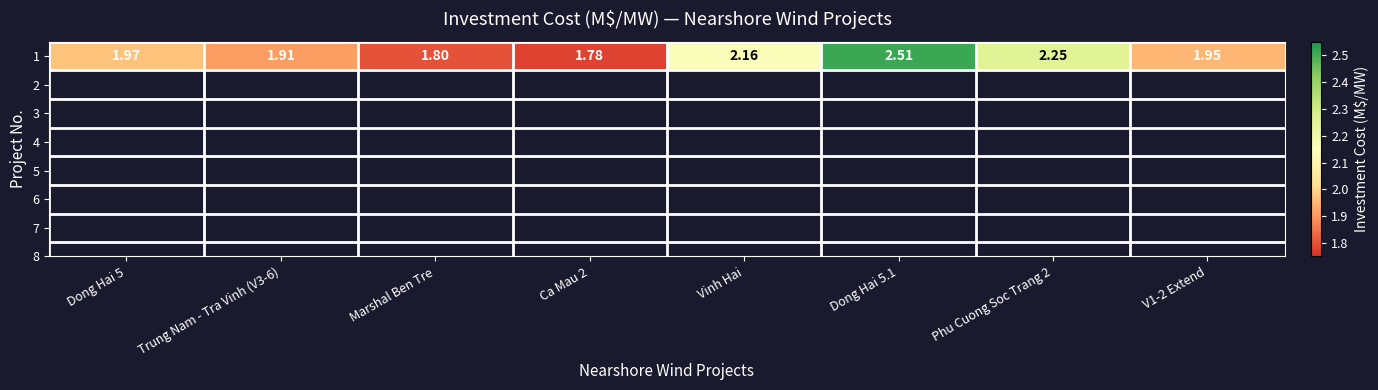

What is the average value?

2.0